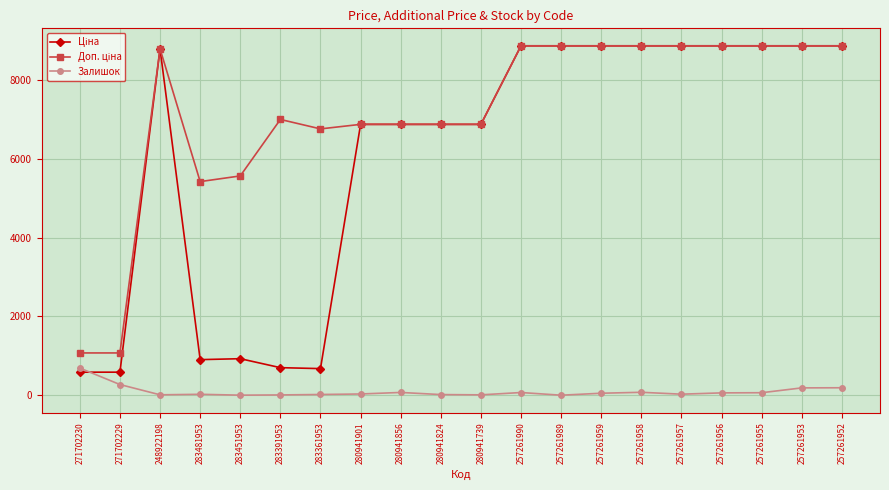

At how many categories does at least one series exceed 7351?

10